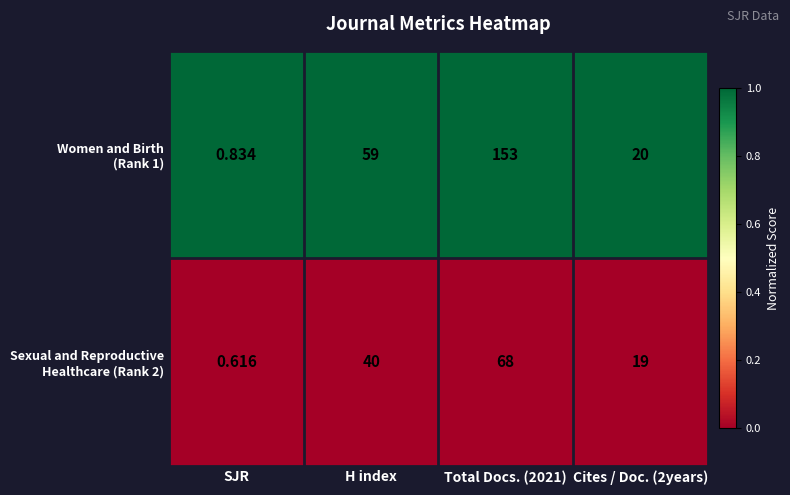

Count the number of categories in the chart.

4